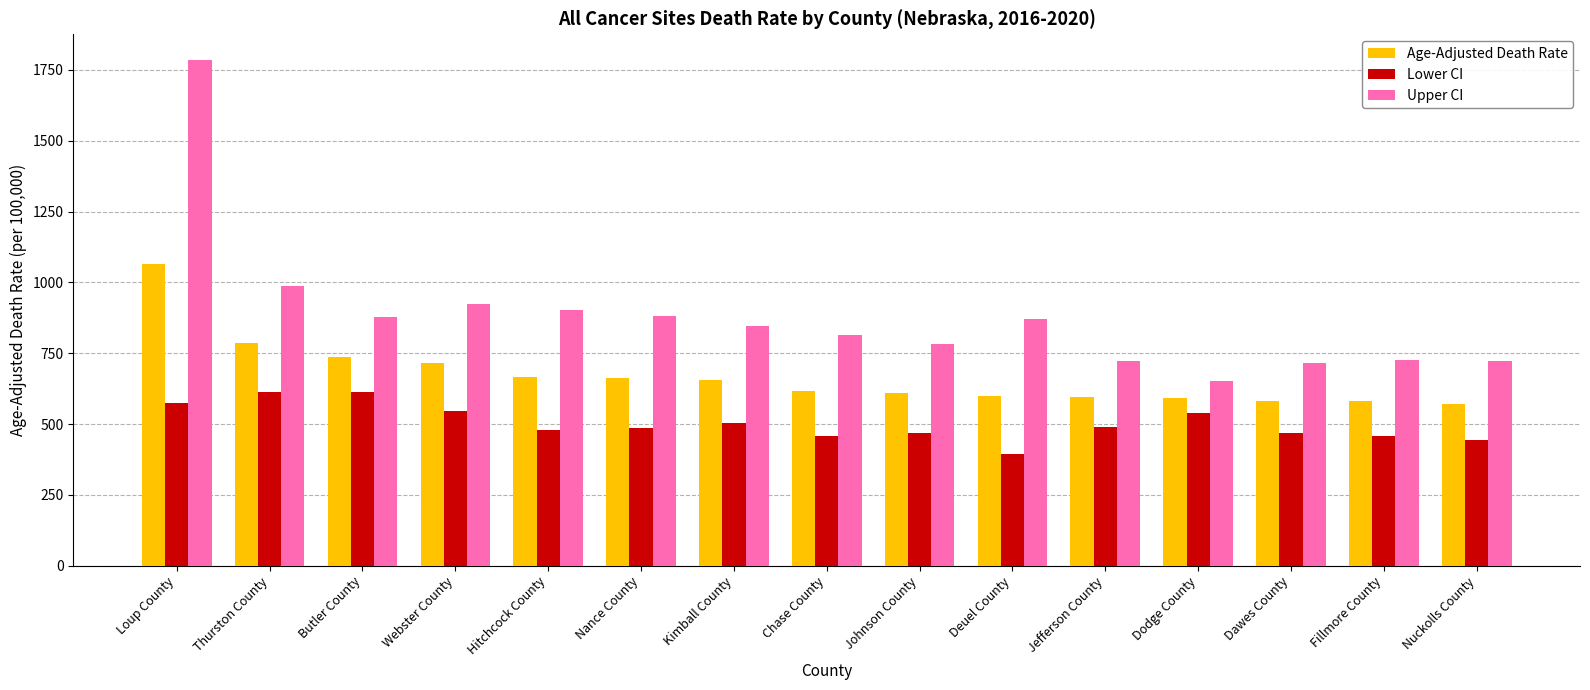

How many values in the Age-Adjusted Death Rate series are below 616?

7